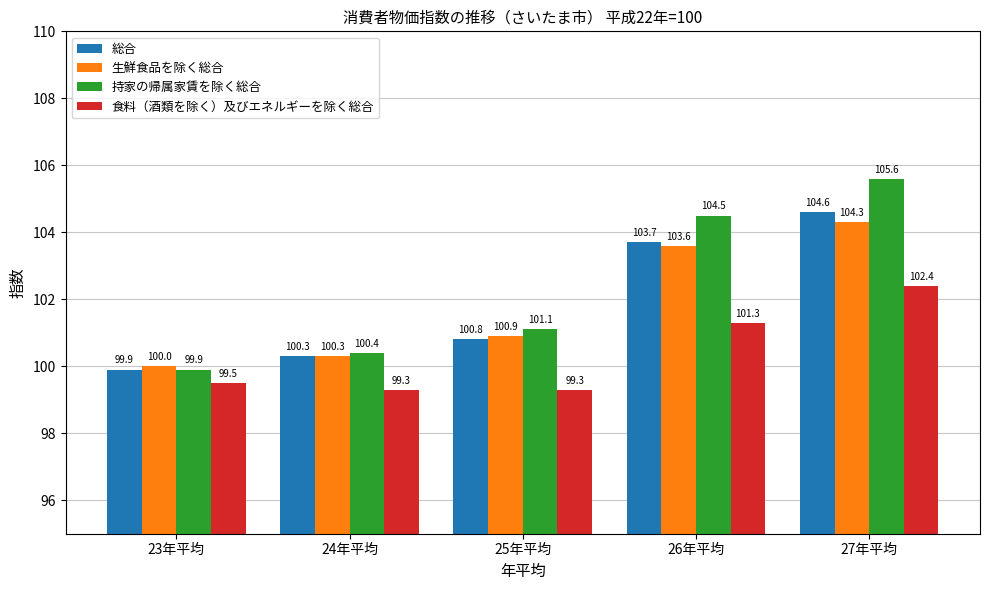

How many groups of bars are there?

5